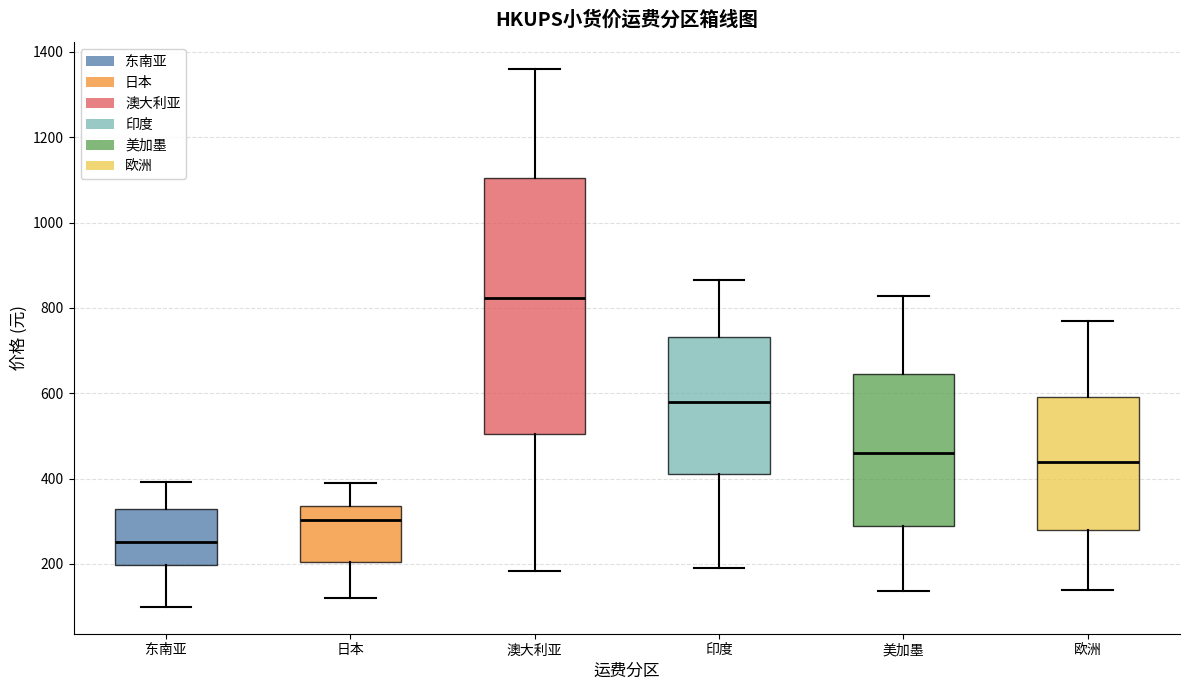

Where is the lower edge of the box for 澳大利亚 on the y-axis? The values are not printed on the chart, so give them approximately, as read against the axis.

500